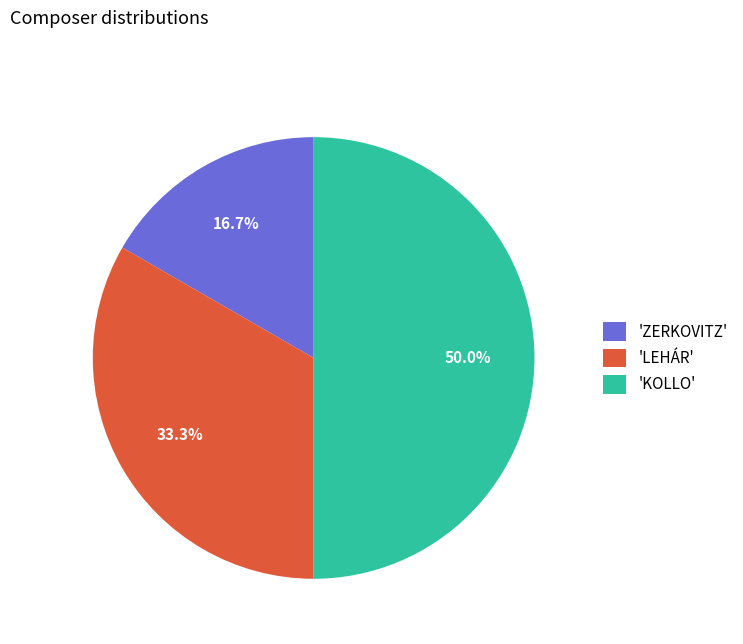

To the nearest percent, what is the difference between the largest and smallest slice percentages?

33%